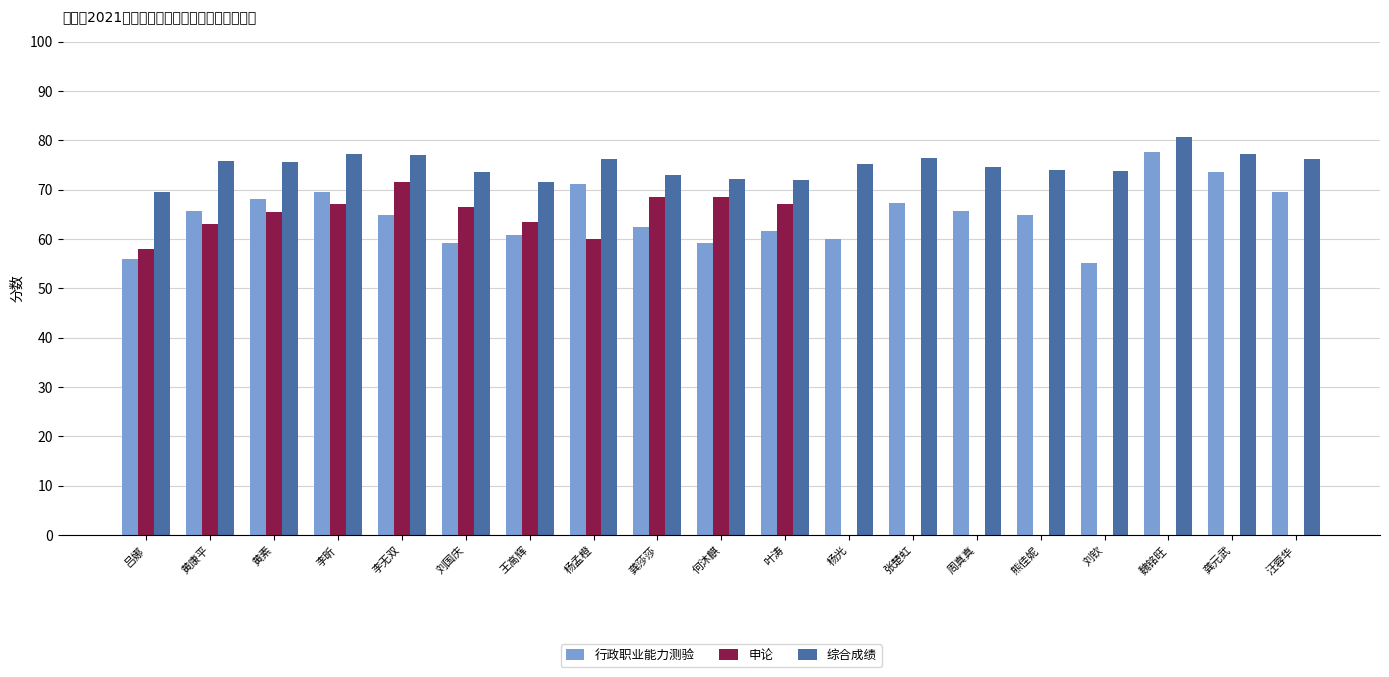

Is it true that 综合成绩 equals 49.4 at 李无双?

False